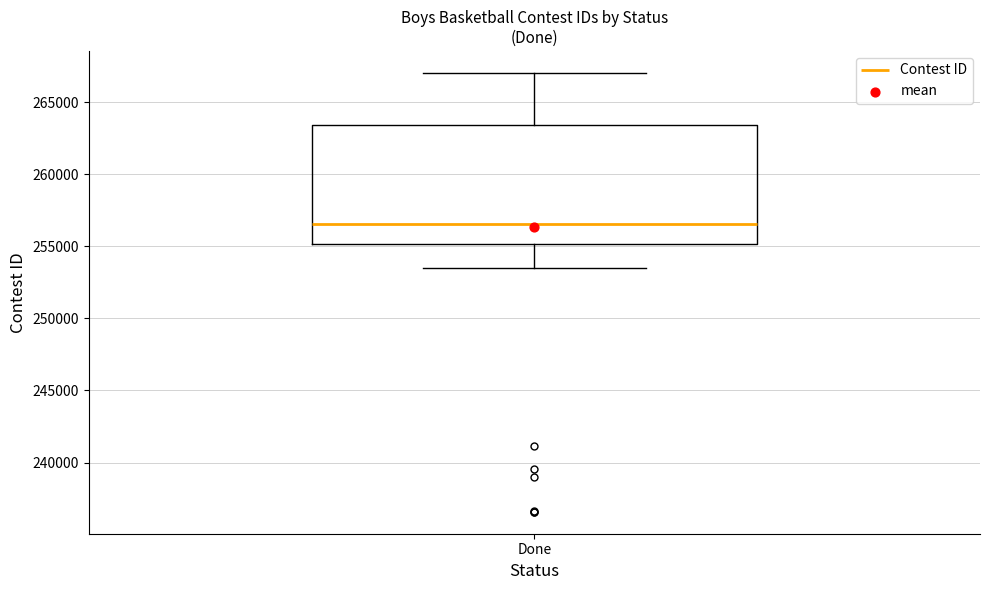

Read this box plot against the y-axis: the position of the median line, the range covered by the box, and the ends of both whiskers. The values are not printed on the chart, so give them approximately, as read against the axis.

median 256500, box 255000 to 263500, whiskers 253500 to 267000